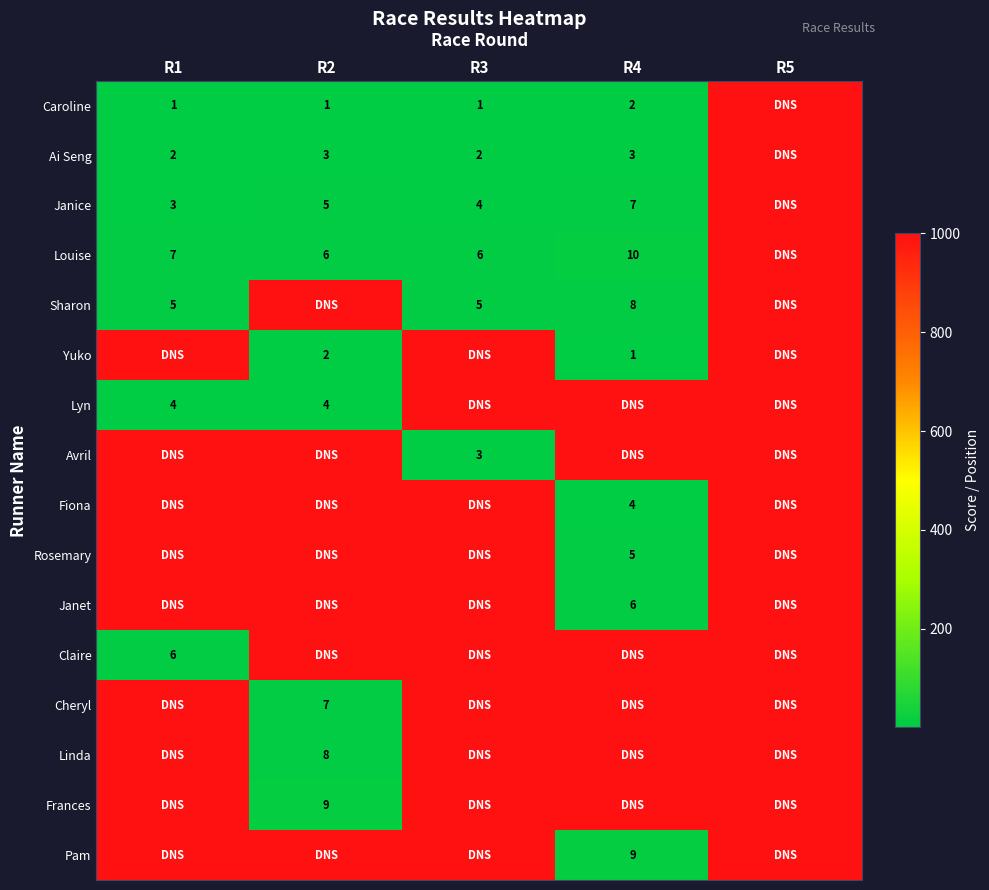

Is the value of Pam at R4 greater than the value of Louise at R1?

Yes